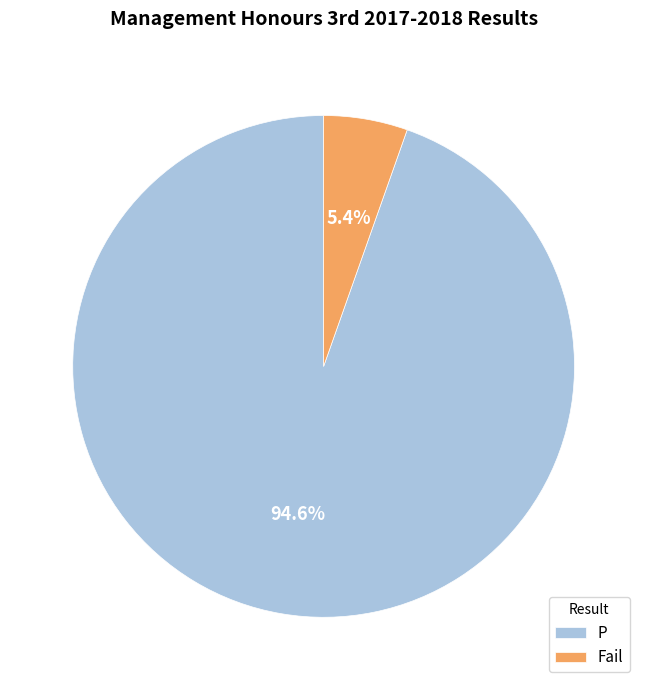

To the nearest percent, what is the difference between the Fail and P slice percentages?

89%